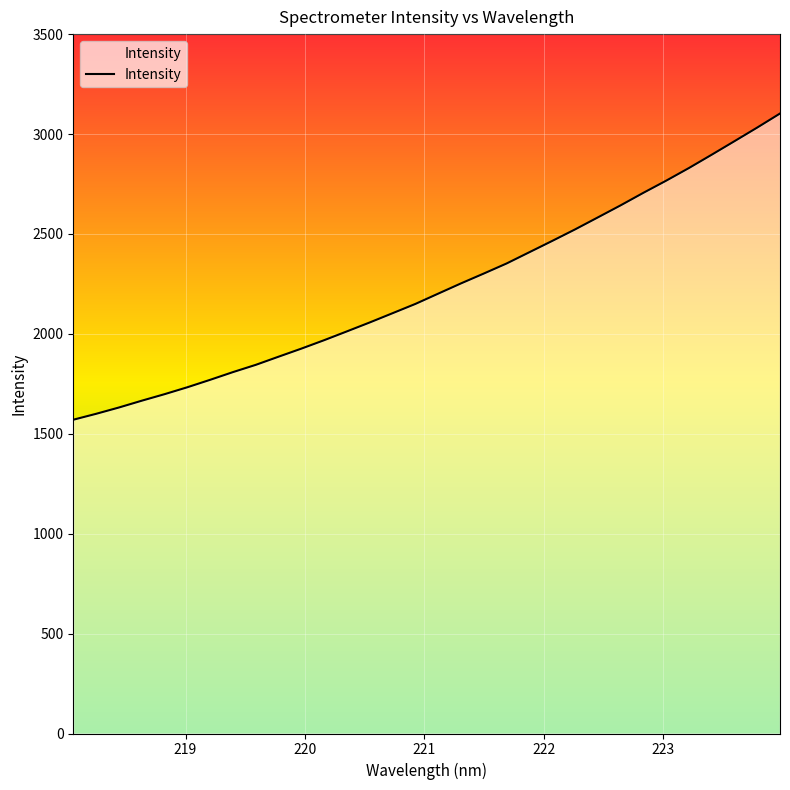

What is the greatest value displayed?

3102.6